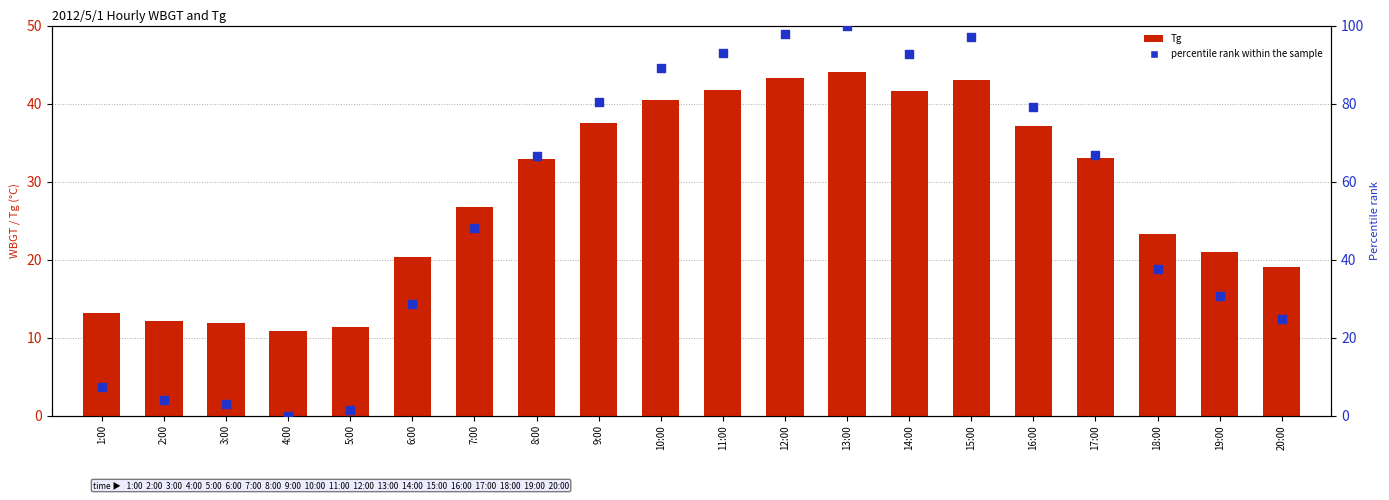

What is the total value across all series at 10:00?

129.6